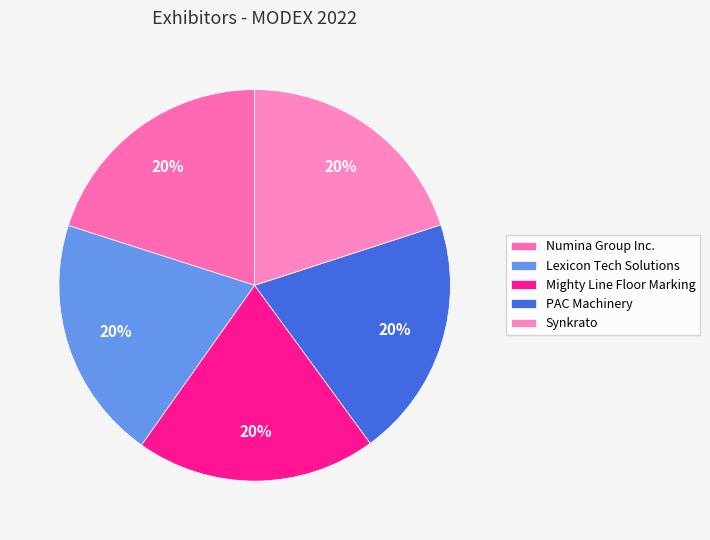

Do Numina Group Inc. and PAC Machinery together represent more than half of the pie?

No